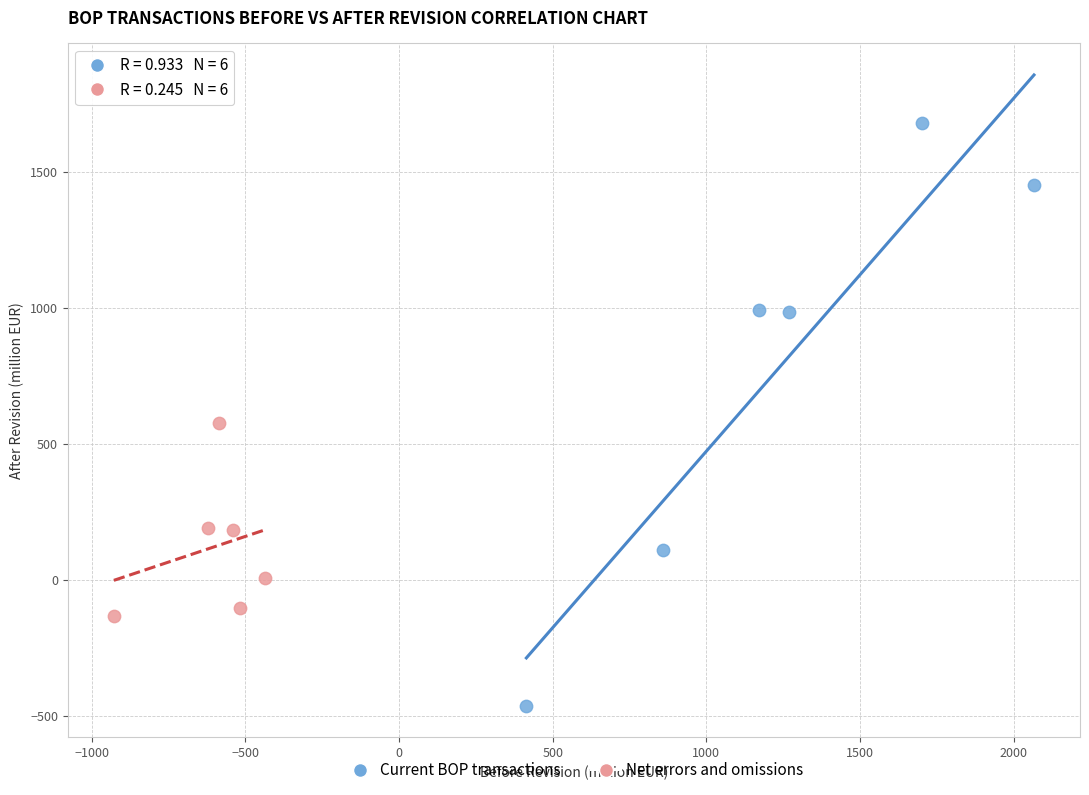

Which series has the largest Y range (max minus min)?

Current BOP transactions